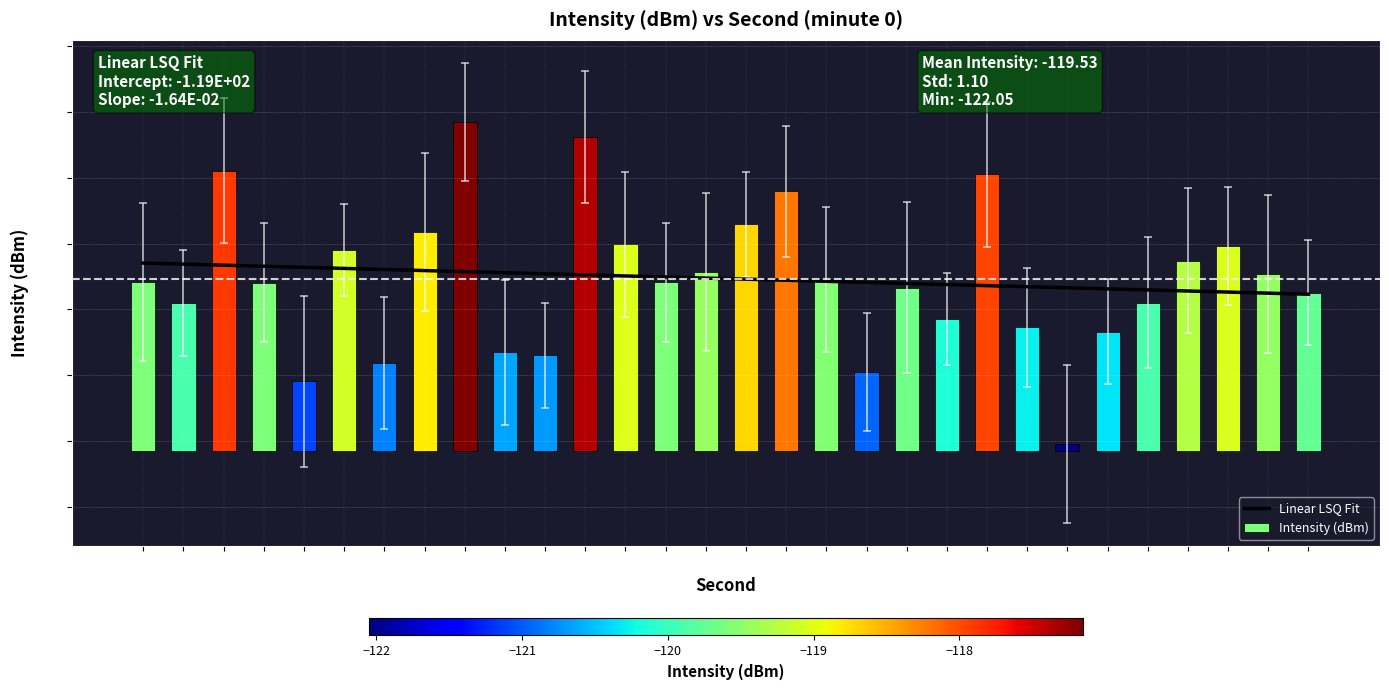

What is the maximum value for Linear LSQ Fit?

-119.3